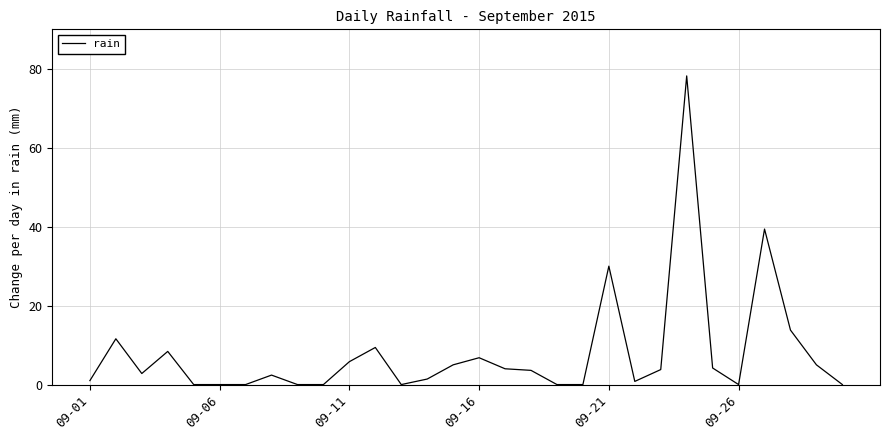

True or false: the data has more than 1 interior local peaks.

True